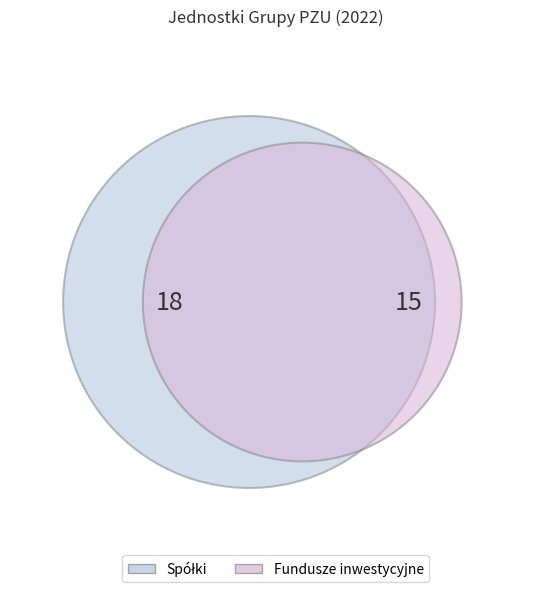

True or false: Spółki accounts for 45% of the total.

False